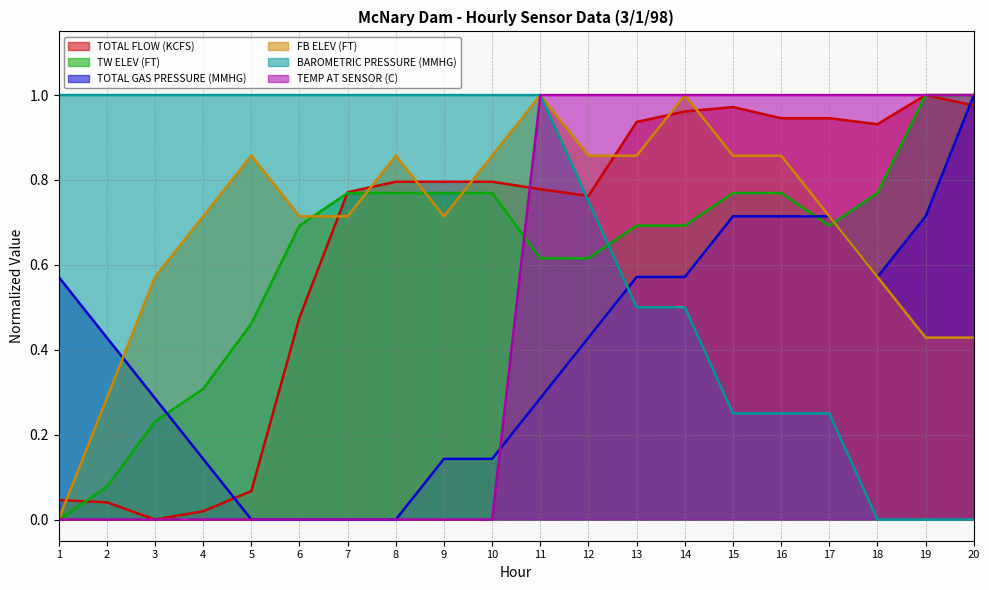

How many values in the TOTAL GAS PRESSURE (MMHG) series exceed 0?

16